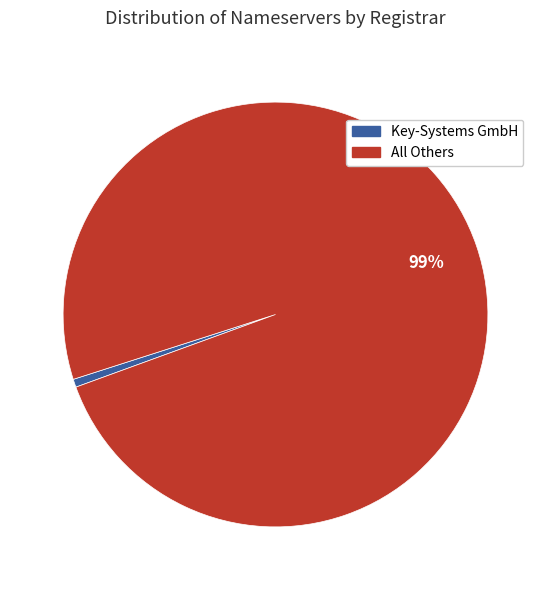

To the nearest percent, what is the average slice percentage?

50%